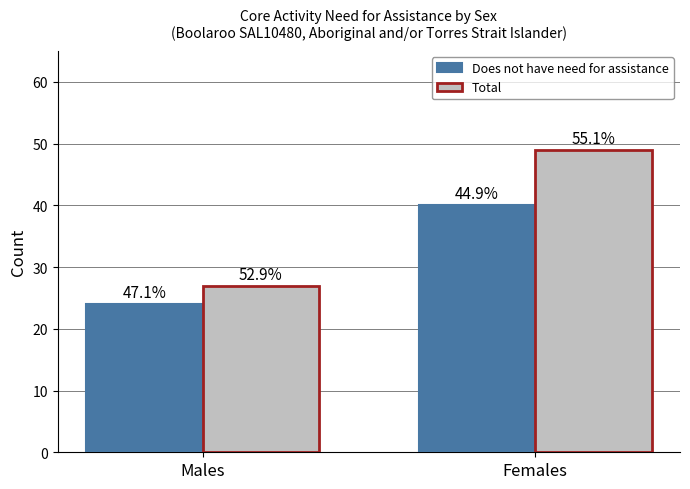

List the series in order of their peak value, highest first.

Total, Does not have need for assistance